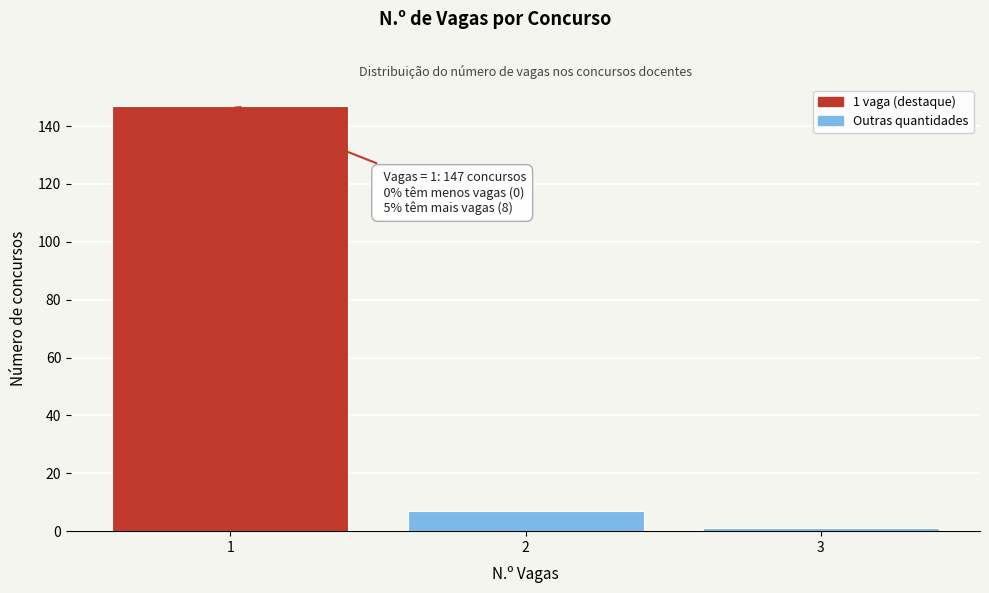

Reading left to right, list all the values displayed in this chart.

147	7	1